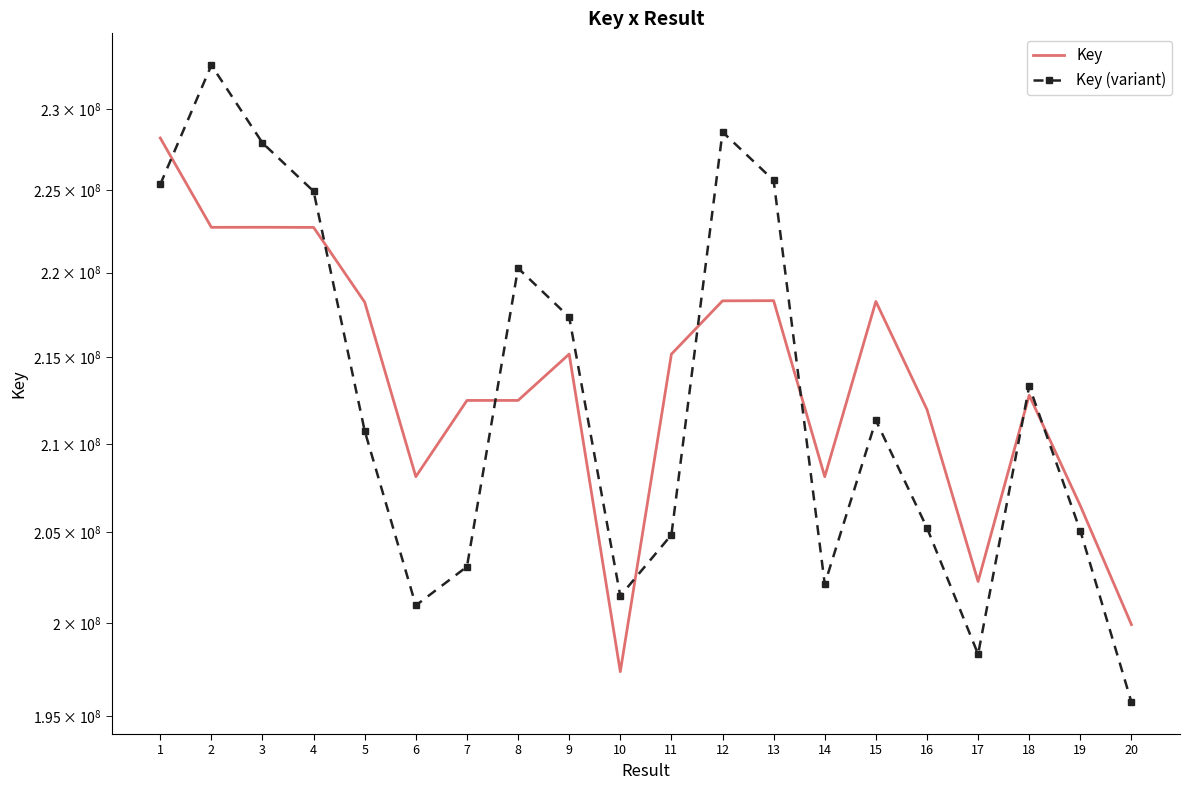

How many intersections are there between Key and Key (variant)?

8